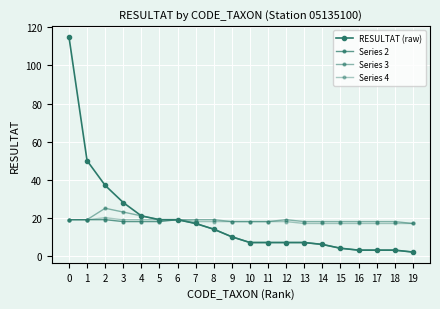

How many data points in RESULTAT (raw) are less than 10?

10